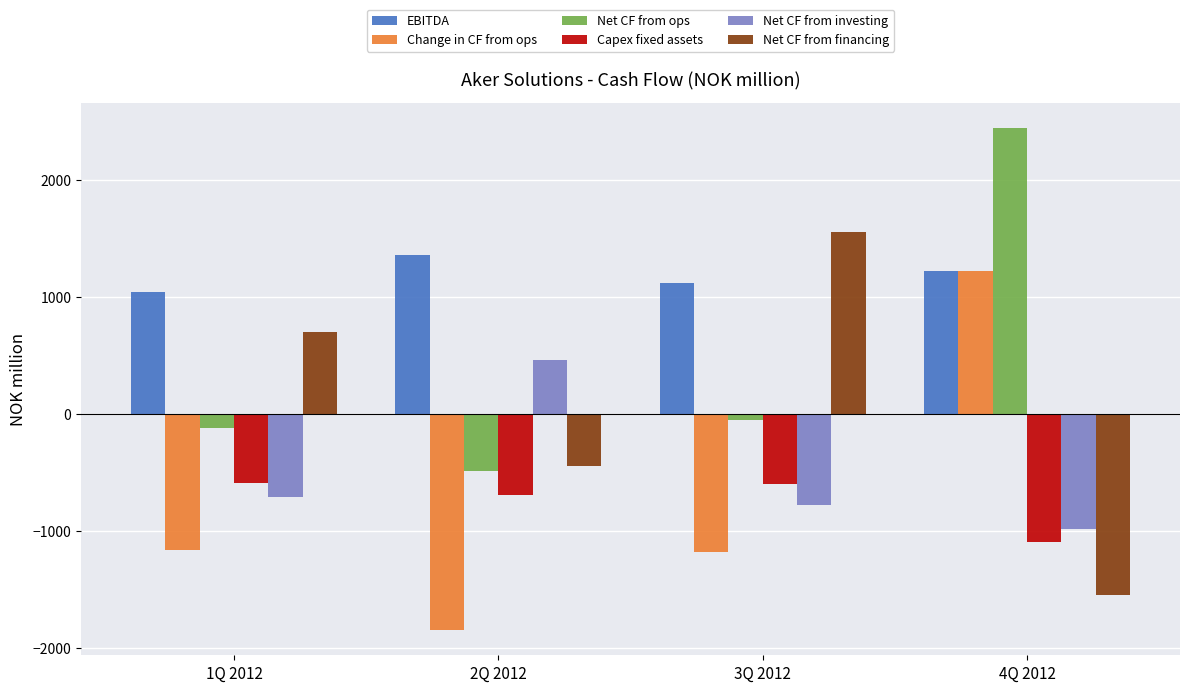

What is the value of the EBITDA bar at the 2nd from the left?

1357